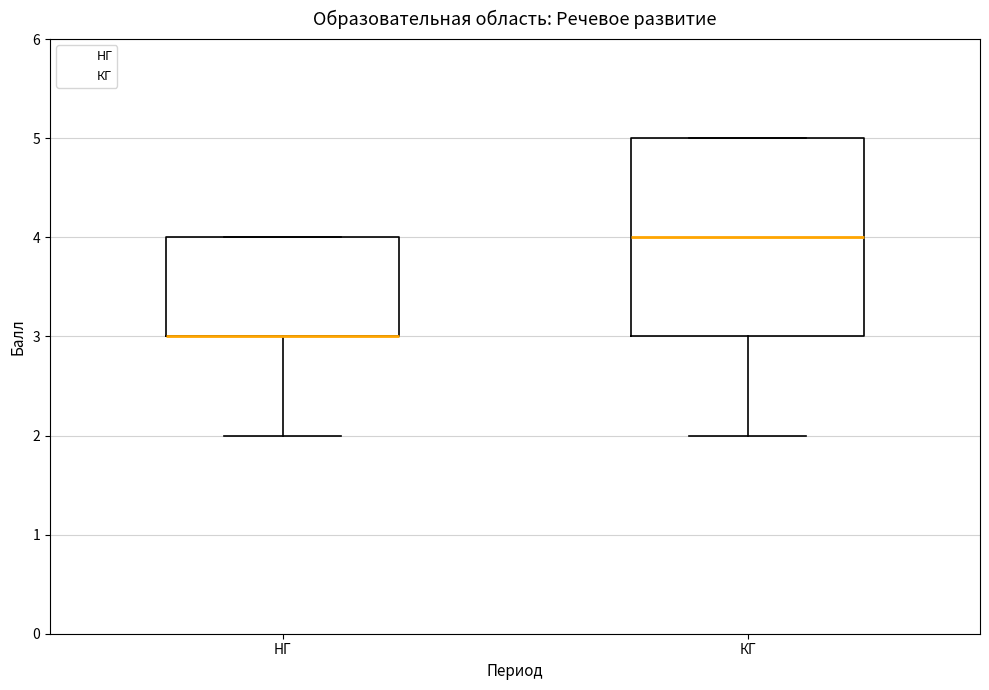

Comparing the boxes themselves (not the whiskers), which one is the tallest?

КГ